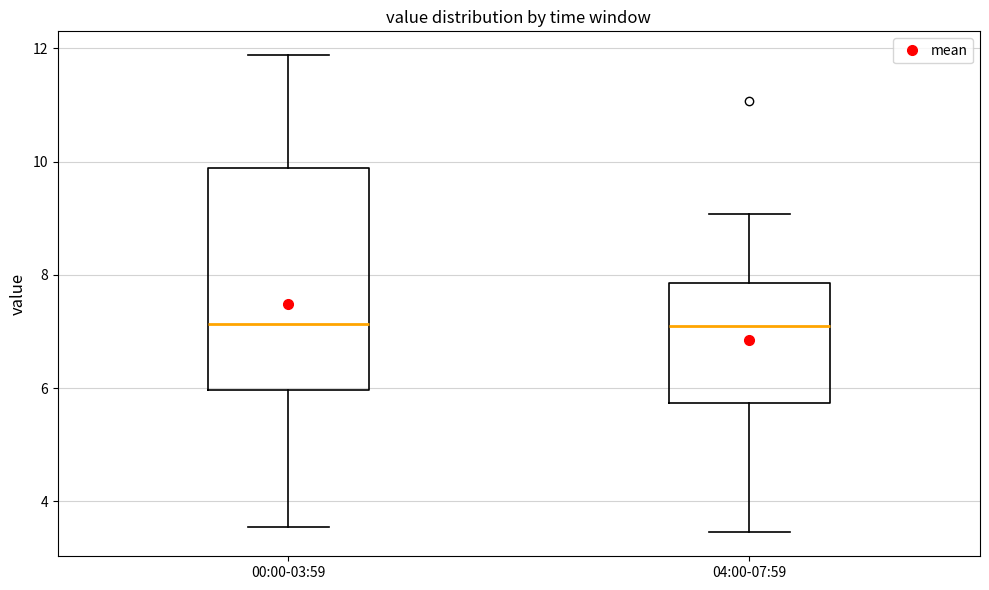

Where is the upper edge of the box for 00:00-03:59 on the y-axis? The values are not printed on the chart, so give them approximately, as read against the axis.

9.8